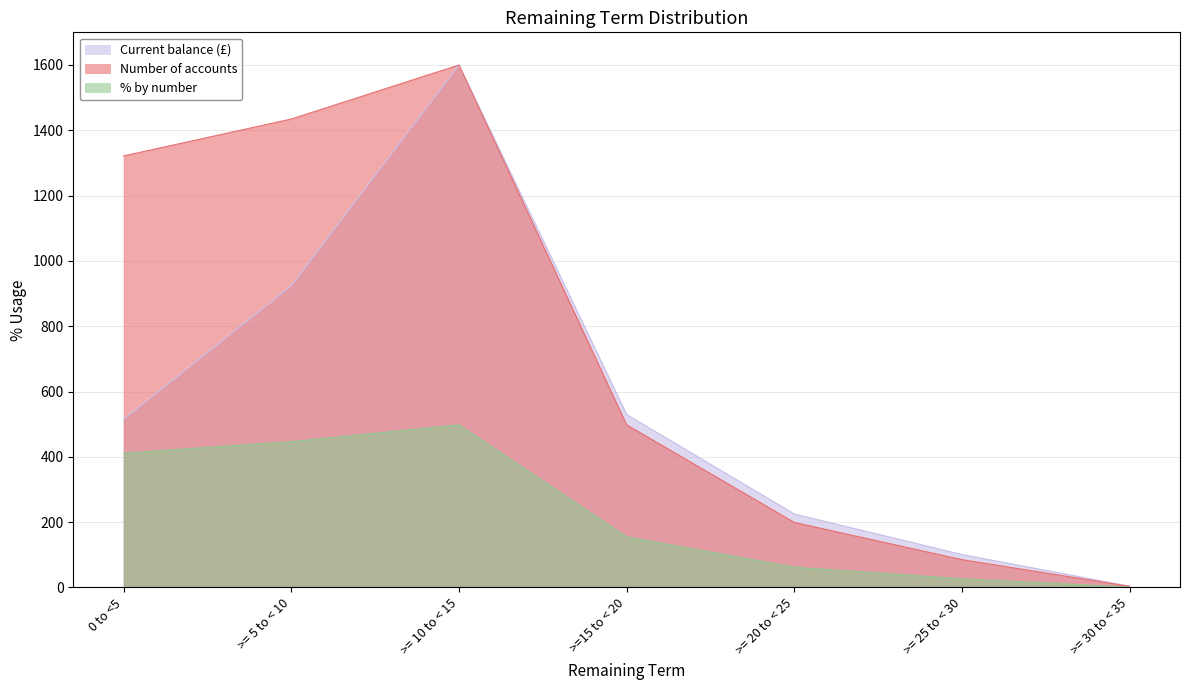

What is the total value across all series at >= 5 to < 10?

2804.9